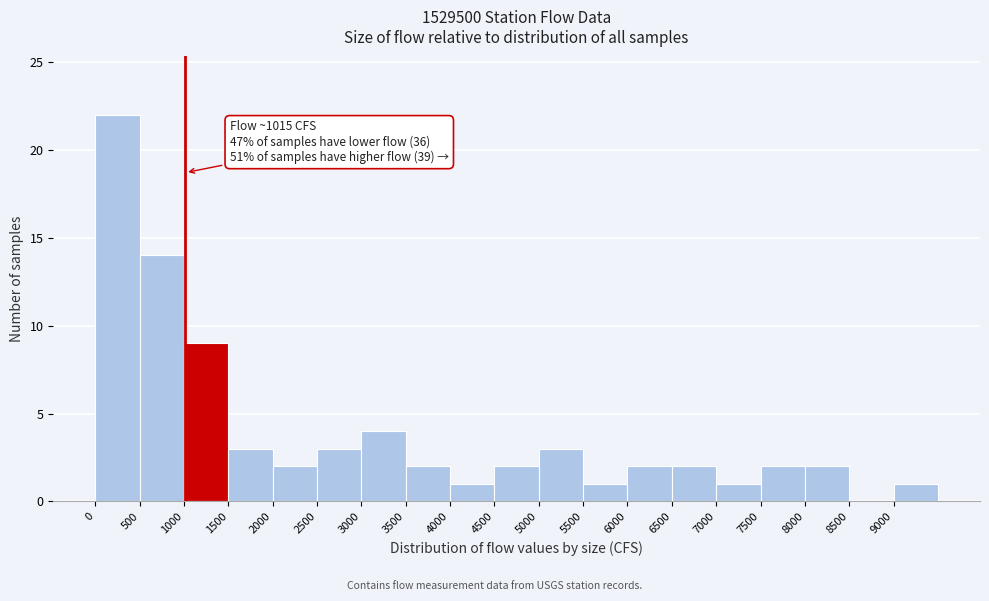

Which range on the x-axis has the tallest bar?

0 to 500